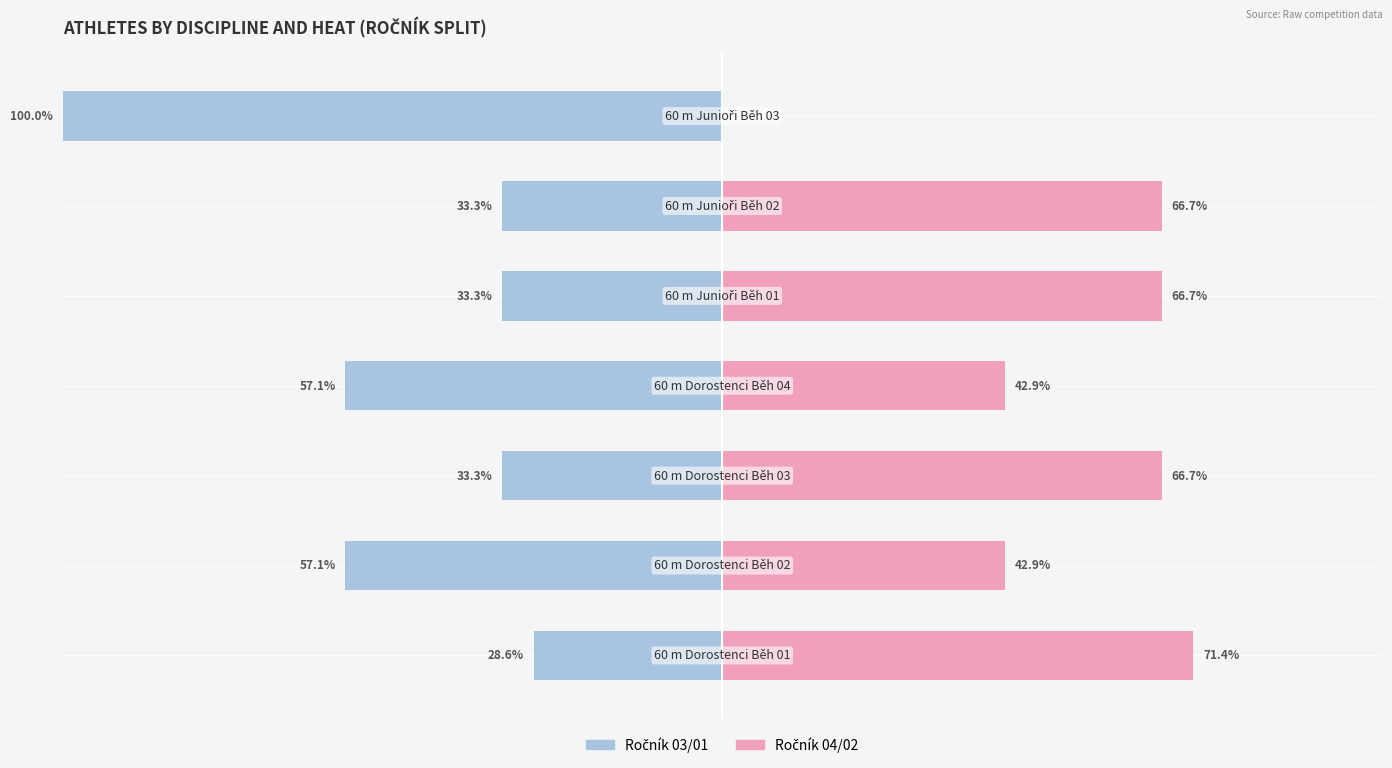

At how many categories does at least one series exceed -14?

7